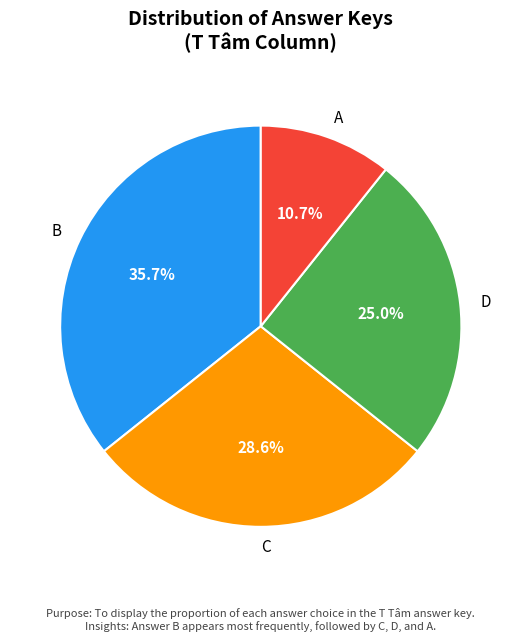

Which category has the biggest portion of the pie?

B